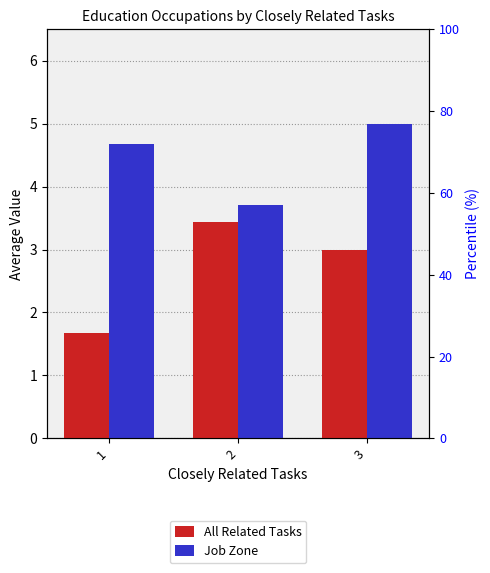

What is the maximum value shown in the chart?

5.0